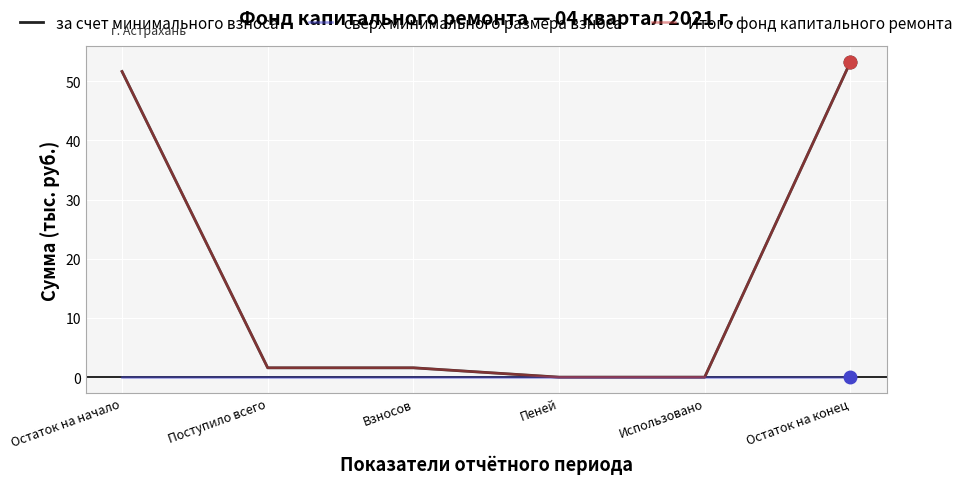

Which series has the widest spread of values?

за счет минимального взноса